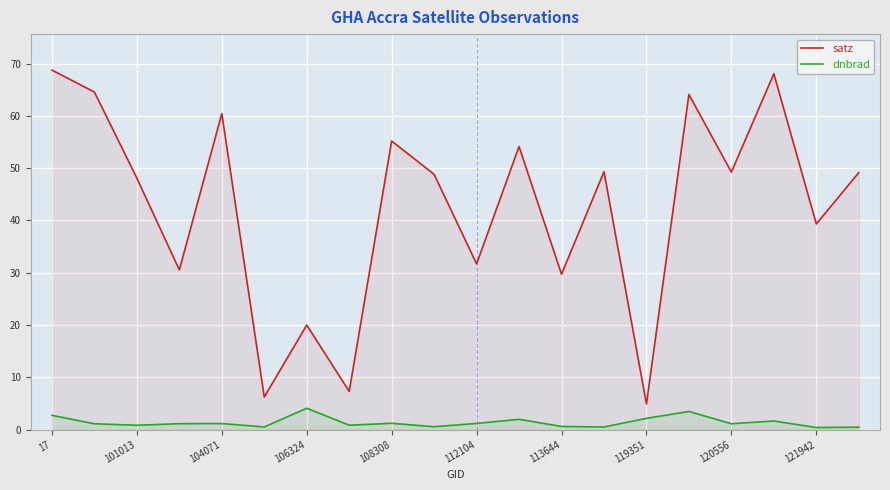

What value does the dnbrad series have at 104071?

1.1